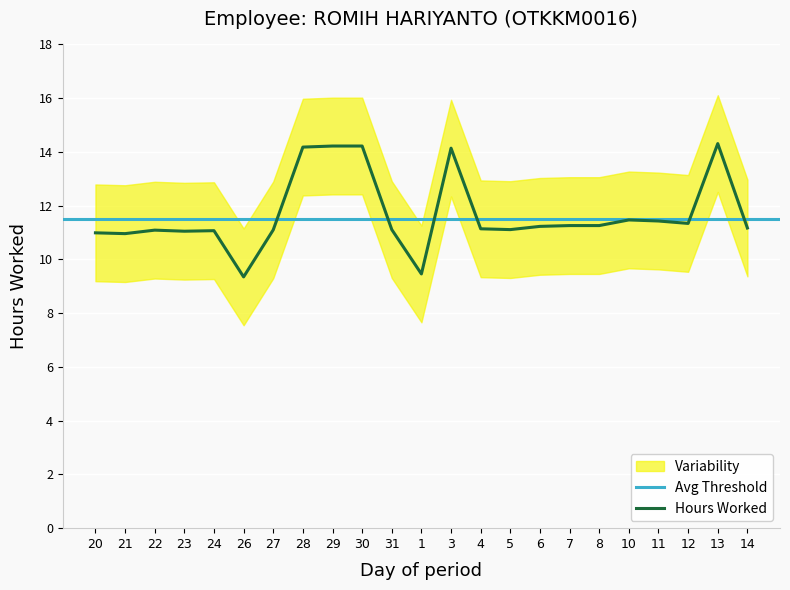

Reading left to right, list all the values displayed in this chart.

11.0	11.0	11.1	11.1	11.1	9.3	11.1	14.2	14.2	14.2	11.1	9.5	14.1	11.1	11.1	11.2	11.3	11.3	11.5	11.4	11.3	14.3	11.2